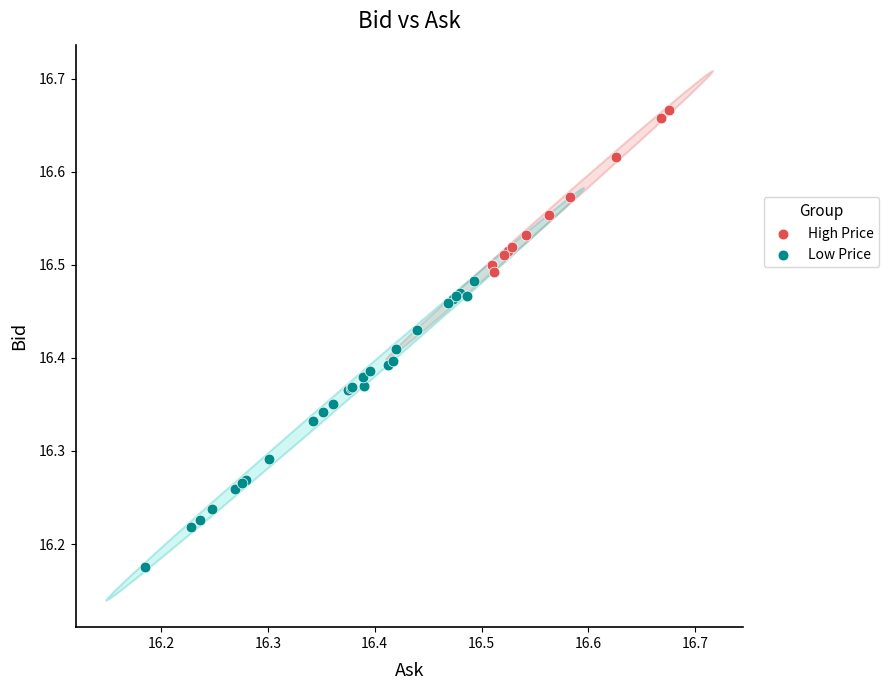

Which series contains the highest Y value?

High Price